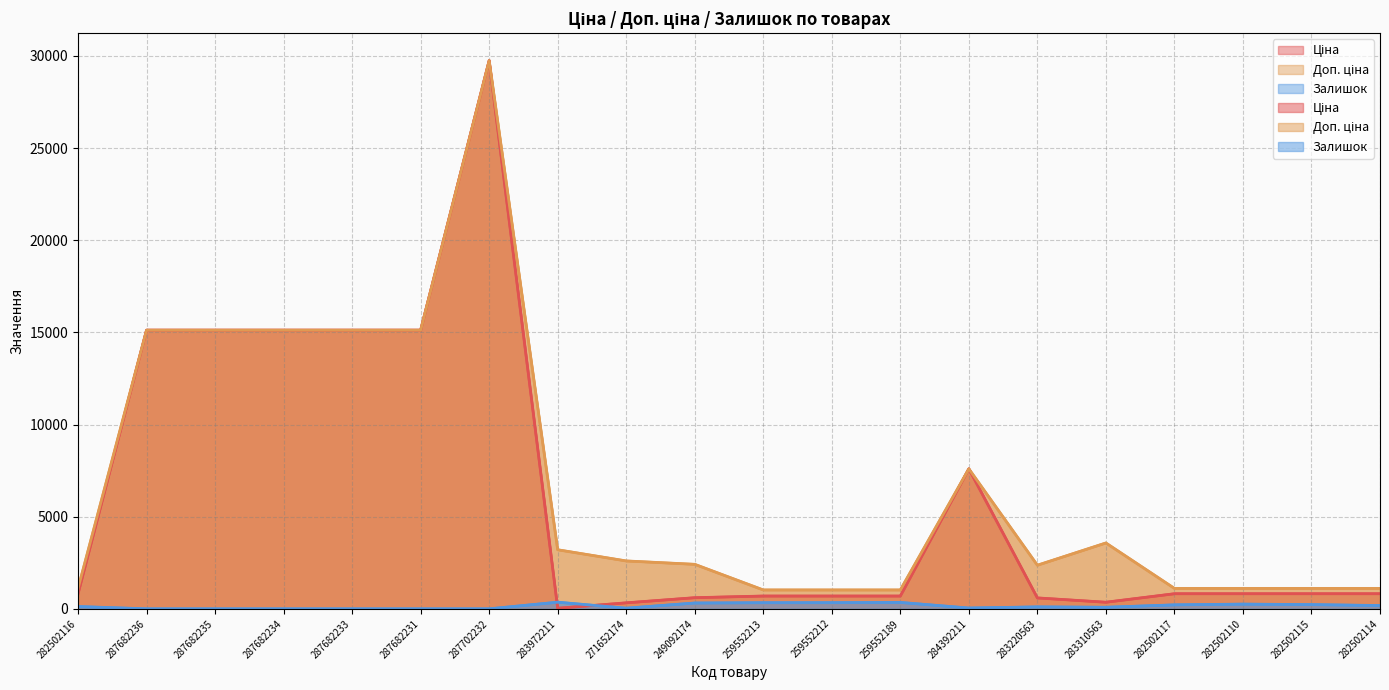

Reading right to left, transcribe all the data shown in this chart.

Ціна: 282502114=818.5	282502115=818.5	282502110=818.5	282502117=818.5	283310563=357.4	283220563=591.6	284392211=7596.5	259552189=693.7	259552212=693.7	259552213=693.7	249092174=603.7	271652174=324.8	283972211=32.0	287702232=29747.2	287682231=15120.0	287682233=15120.0	287682234=15120.0	287682235=15120.0	287682236=15120.0	282502116=818.5
Доп. ціна: 282502114=1109.2	282502115=1109.2	282502110=1109.2	282502117=1109.2	283310563=3573.9	283220563=2366.5	284392211=7596.5	259552189=1024.6	259552212=1024.6	259552213=1024.6	249092174=2414.8	271652174=2598.3	283972211=3205.0	287702232=29747.2	287682231=15120.0	287682233=15120.0	287682234=15120.0	287682235=15120.0	287682236=15120.0	282502116=1109.2
Залишок: 282502114=178.0	282502115=229.0	282502110=256.0	282502117=215.0	283310563=85.0	283220563=106.0	284392211=43.0	259552189=348.0	259552212=334.0	259552213=331.0	249092174=316.0	271652174=35.0	283972211=360.0	287702232=0.0	287682231=0.0	287682233=0.0	287682234=0.0	287682235=0.0	287682236=0.0	282502116=125.0